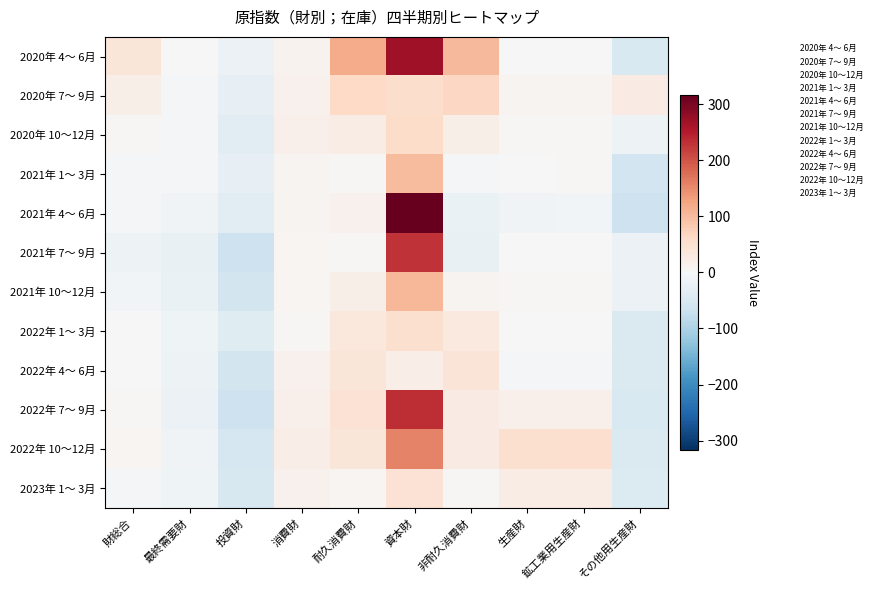

What is the total value across all series at 財総合?

100.4